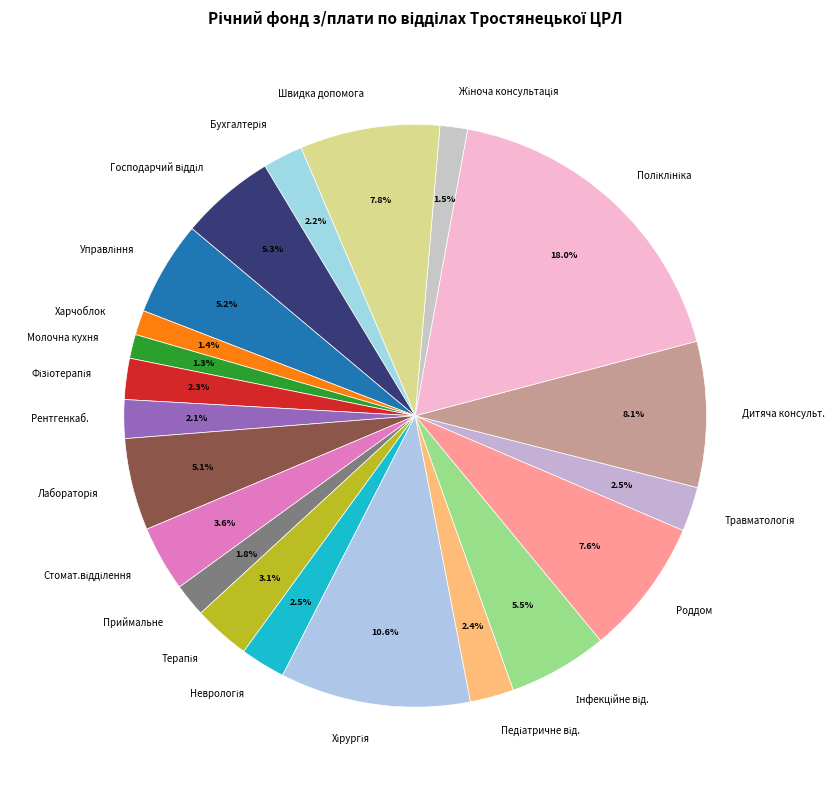

Which has a higher value, Приймальне or Дитяча консульт.?

Дитяча консульт.